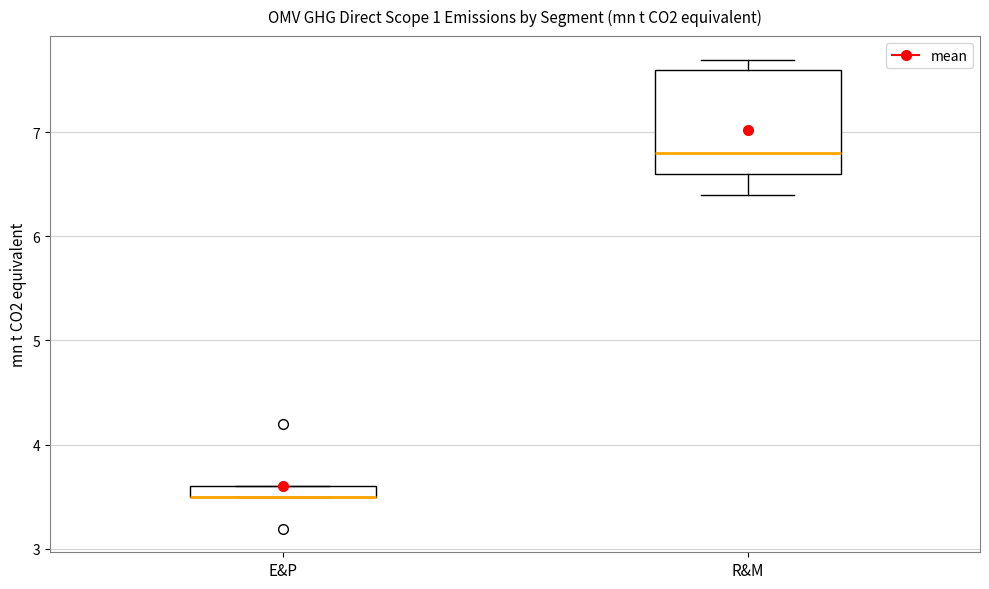

Comparing the boxes themselves (not the whiskers), which one is the tallest?

R&M